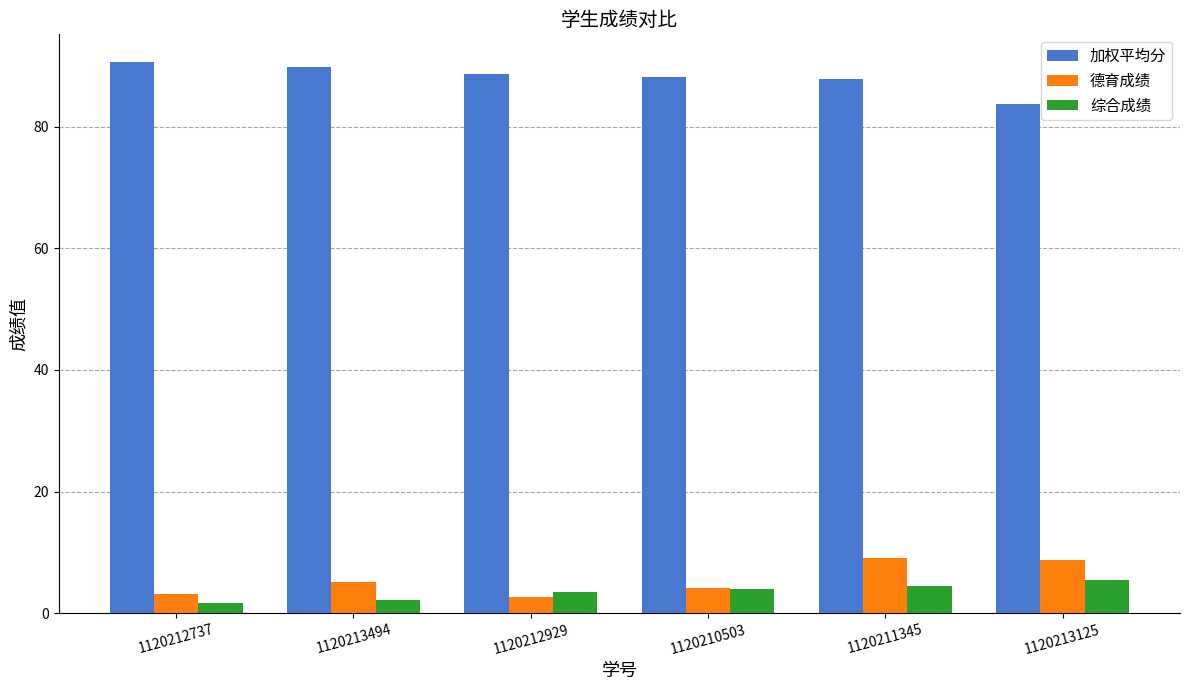

The value of 综合成绩 at 1120213494 is 2.1. True or false?

True